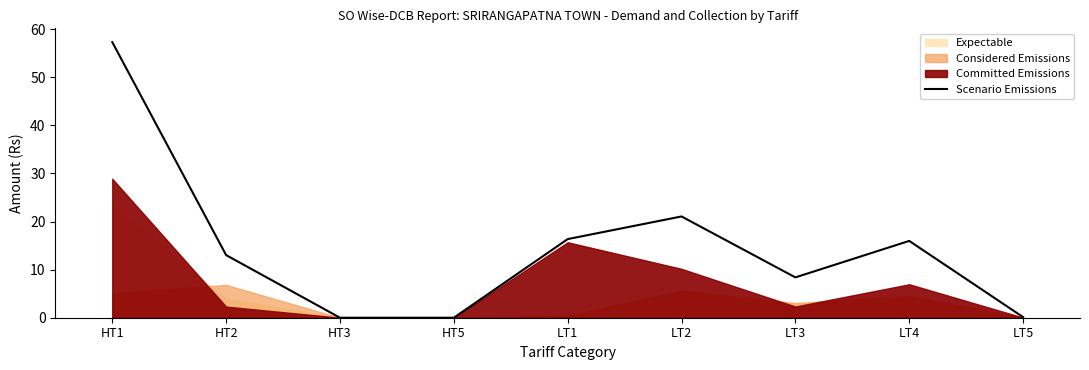

Between HT2 and HT1, which is larger?

HT1